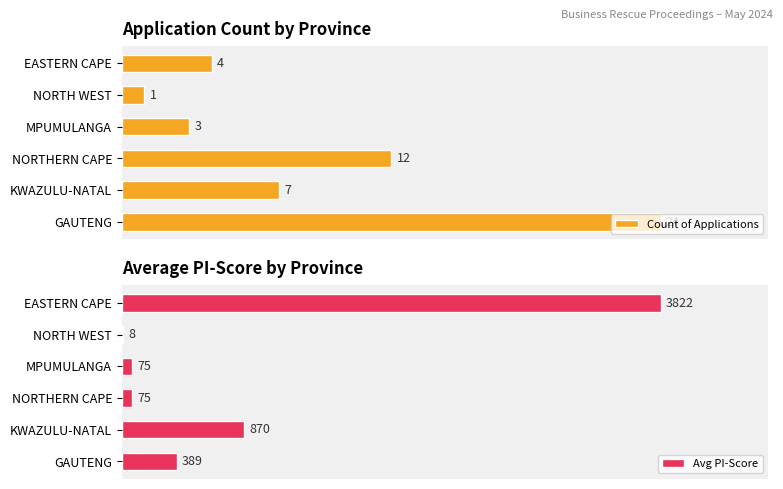

Rank the series by their average value, from highest to lowest.

Avg PI-Score, Count of Applications